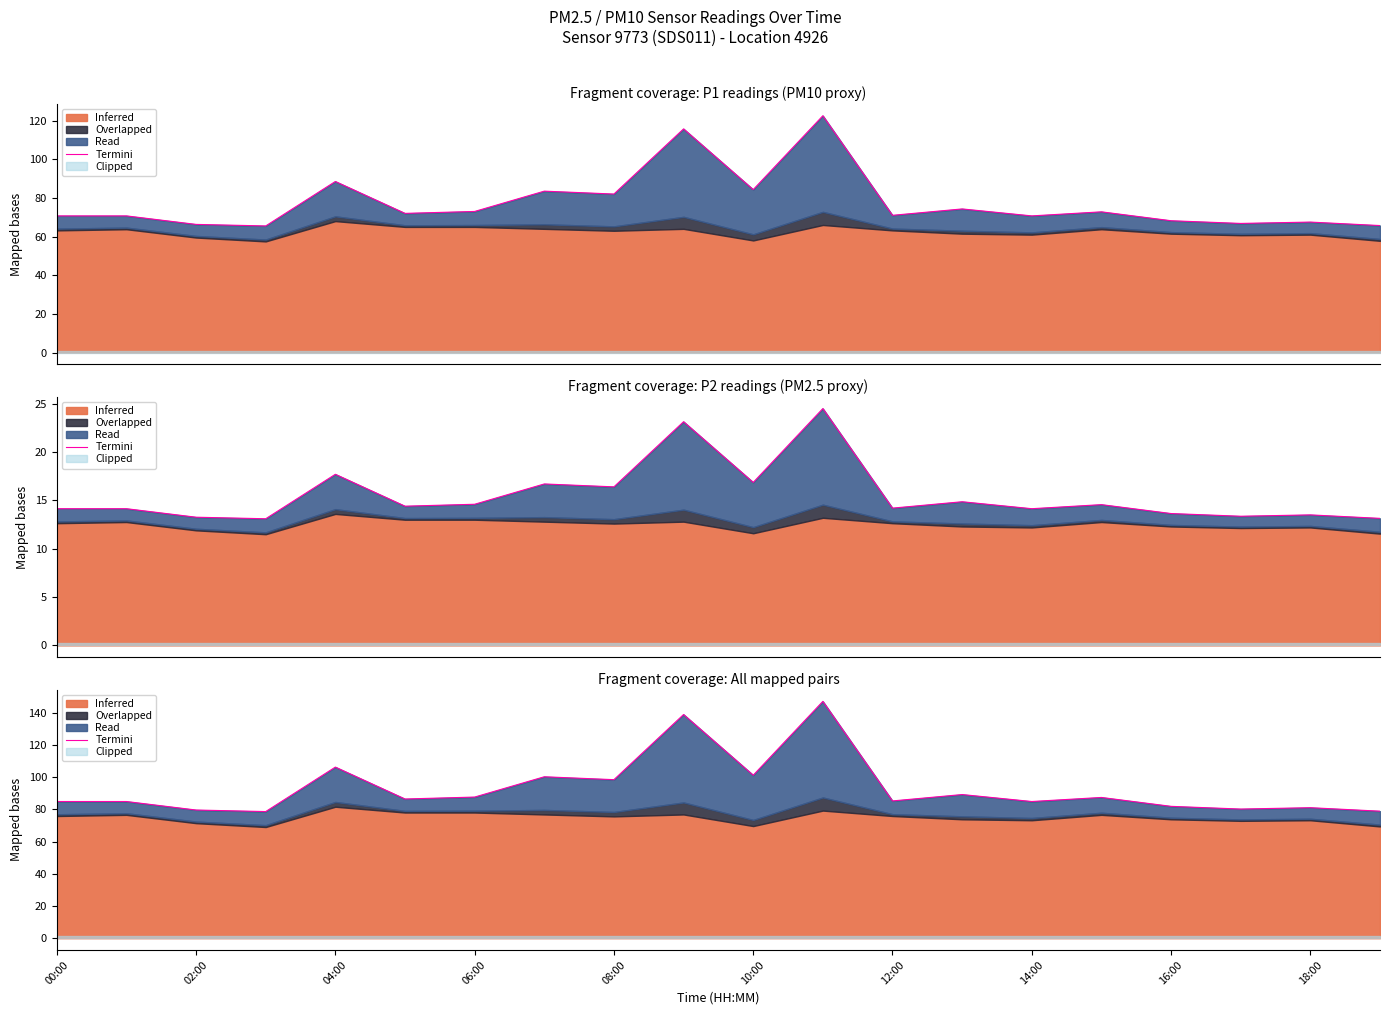

What is the difference between the values at 19 and 16?

3.0